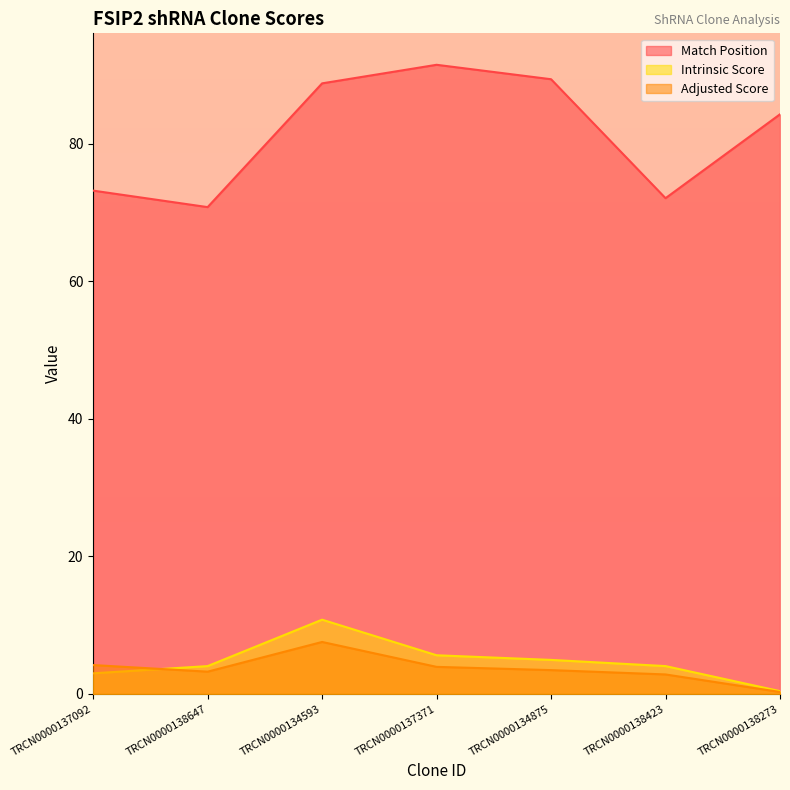

What is the sum of the Intrinsic Score values at TRCN0000138273 and TRCN0000138423?

4.5